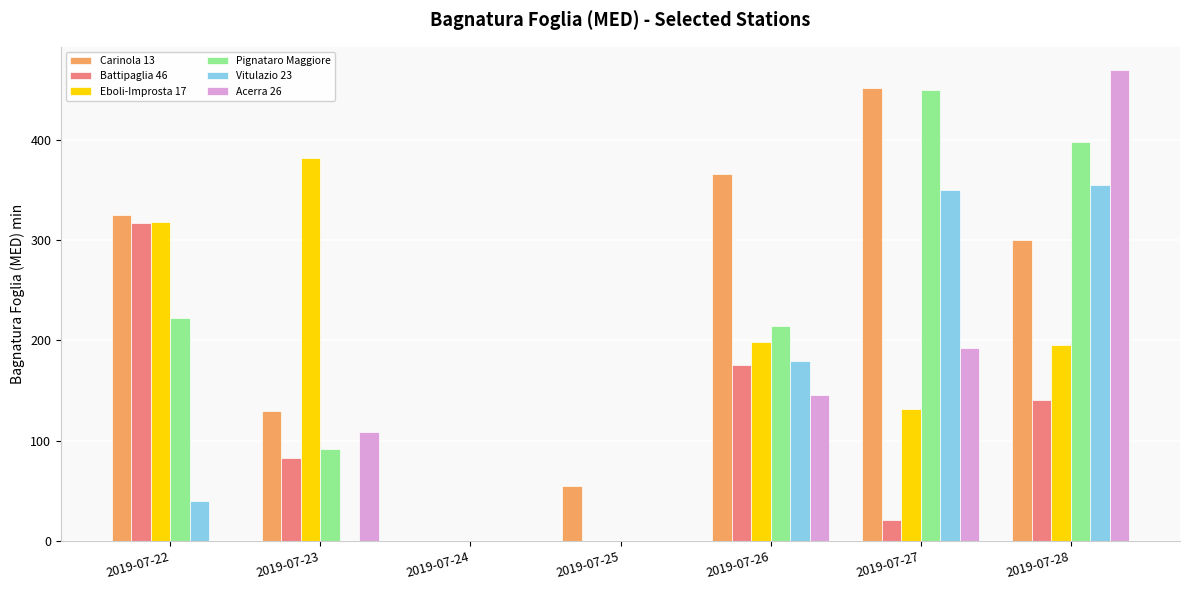

How many categories are shown in the chart?

7